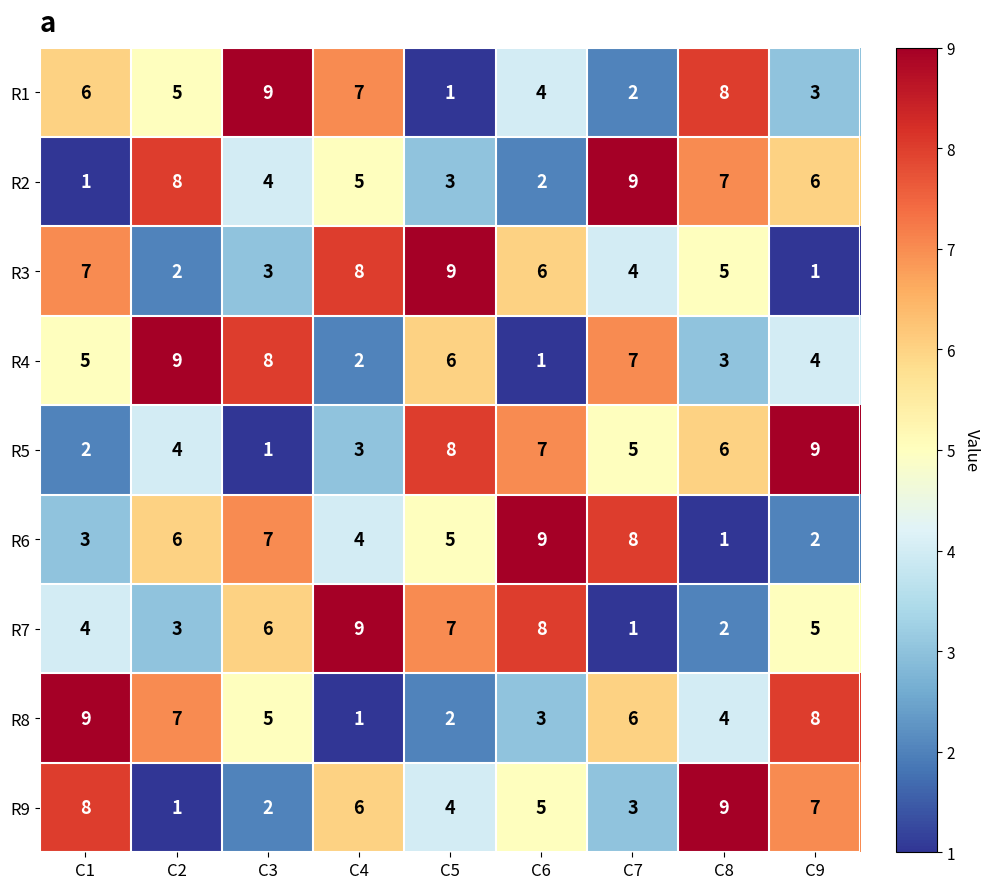

What is the difference between the second highest and second lowest values in the R9 series?

6